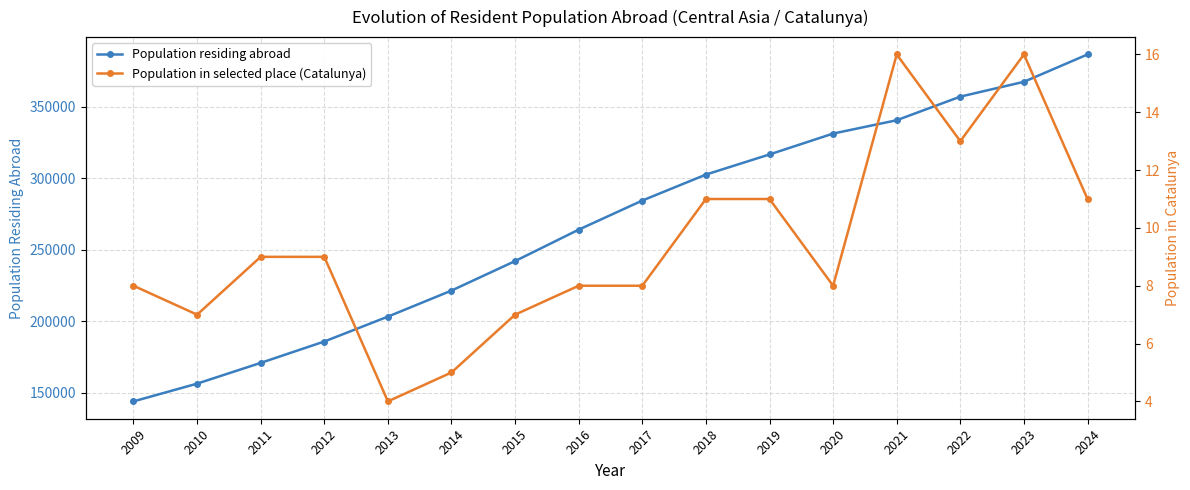

At which category does the chart reach its minimum across all series?

2013